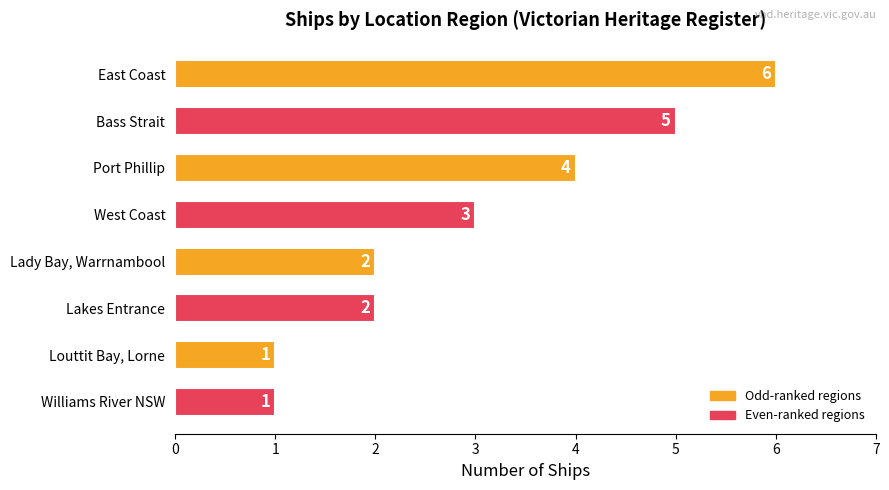

Count the values in the range 2 to 5.

5